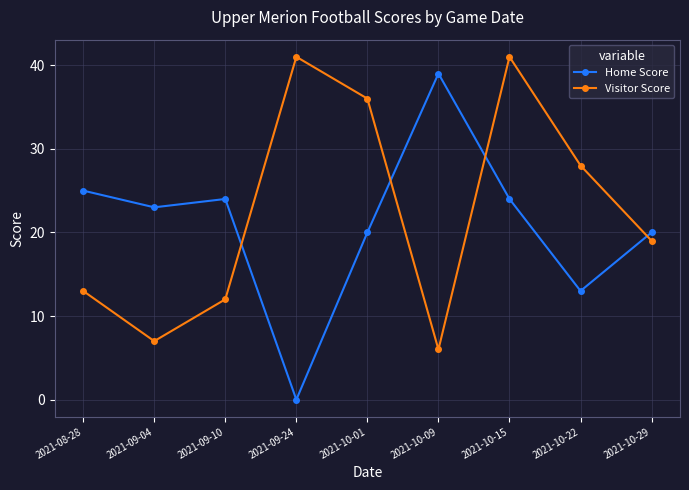

How many interior local peaks does the Visitor Score series have?

2